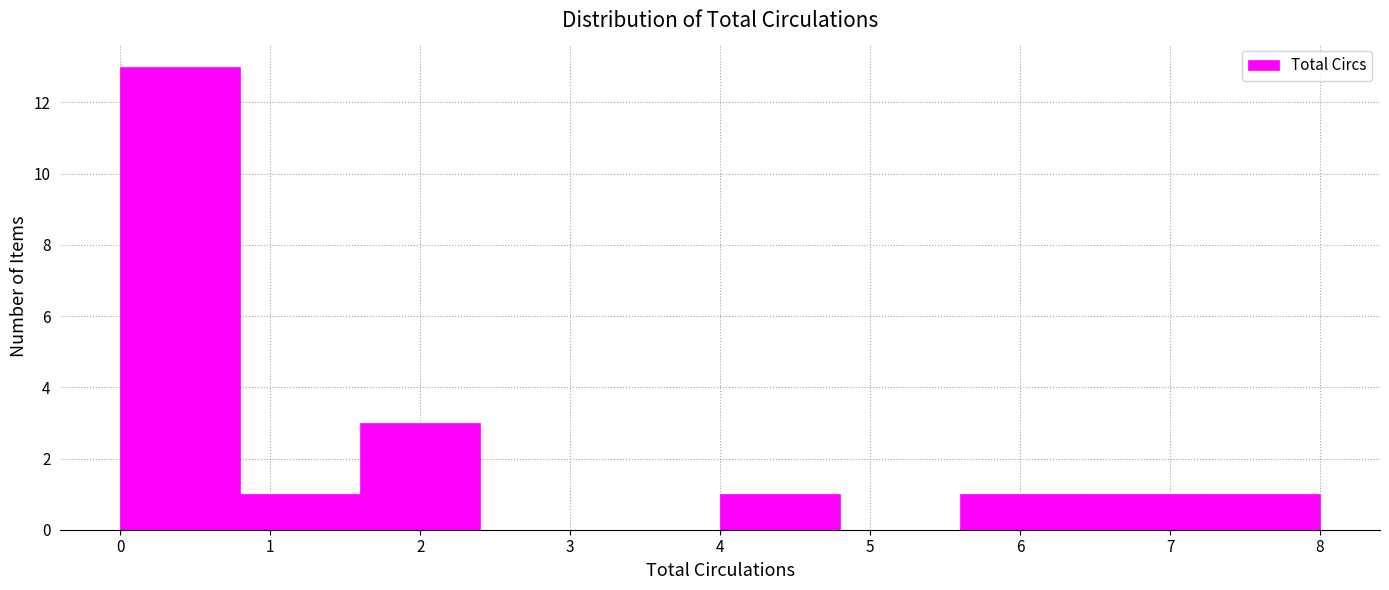

Reading left to right, transcribe this chart: for each bar, give the range it covers on the x-axis and its height. The values are not printed on the chart, so give them approximately, as read against the axis.

0.0 to 0.8: 13
0.8 to 1.6: 1
1.6 to 2.4: 3
2.4 to 3.2: 0
3.2 to 4.0: 0
4.0 to 4.8: 1
4.8 to 5.6: 0
5.6 to 6.4: 1
6.4 to 7.2: 1
7.2 to 8.0: 1